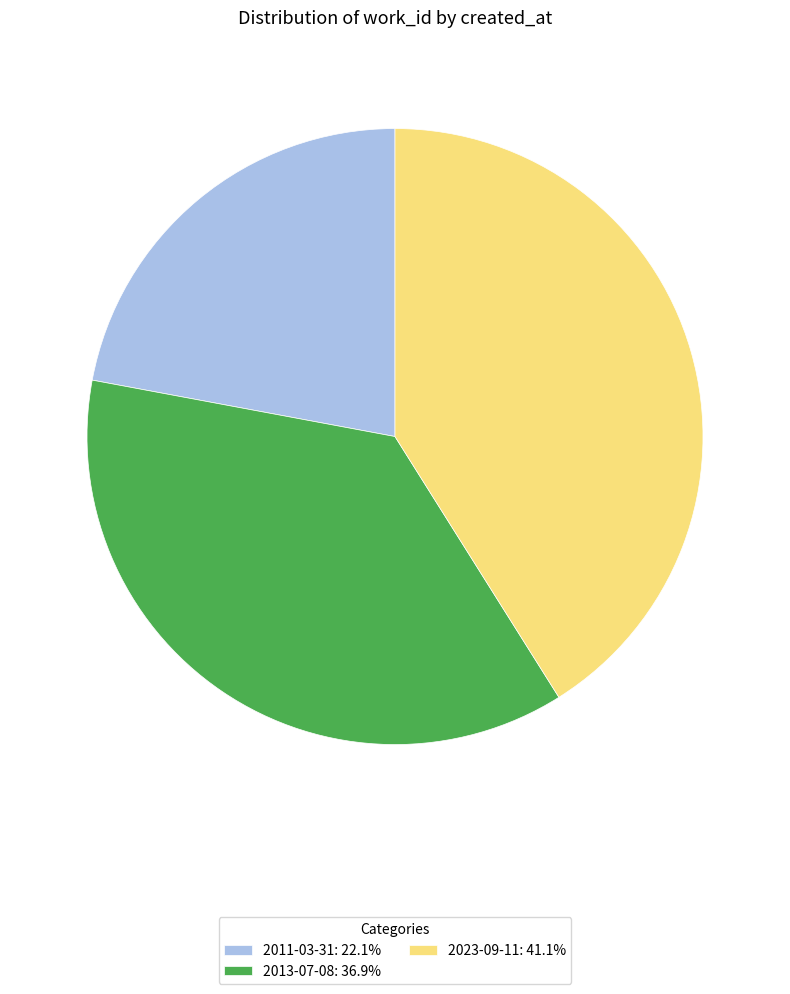

Is the sum of 2023-09-11: 41.1% and 2011-03-31: 22.1% greater than half?

Yes